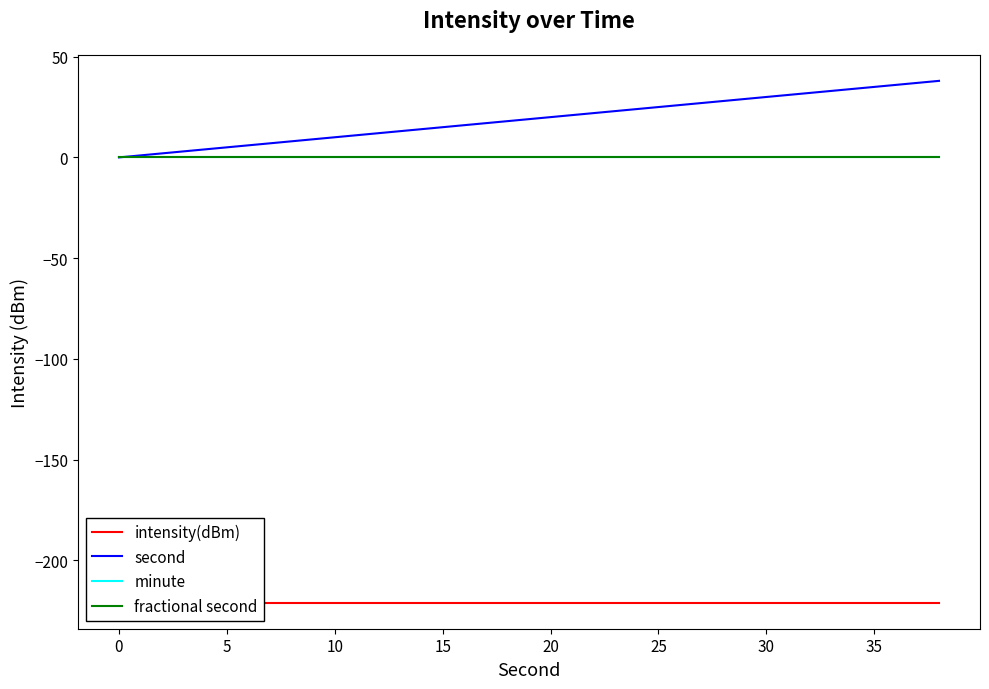

How many series are shown in this chart?

4